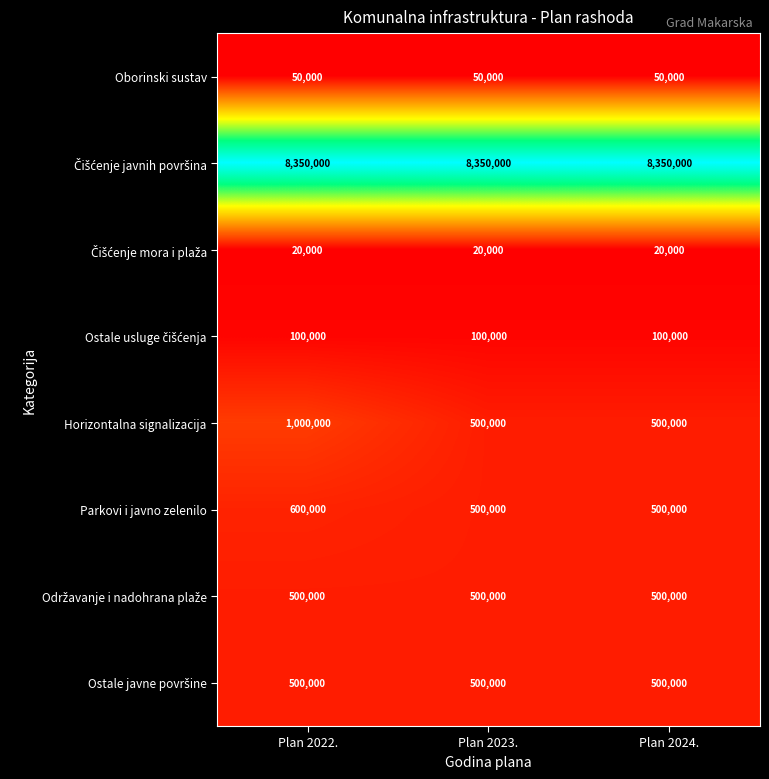

Which series has the largest range (max minus min)?

Horizontalna signalizacija